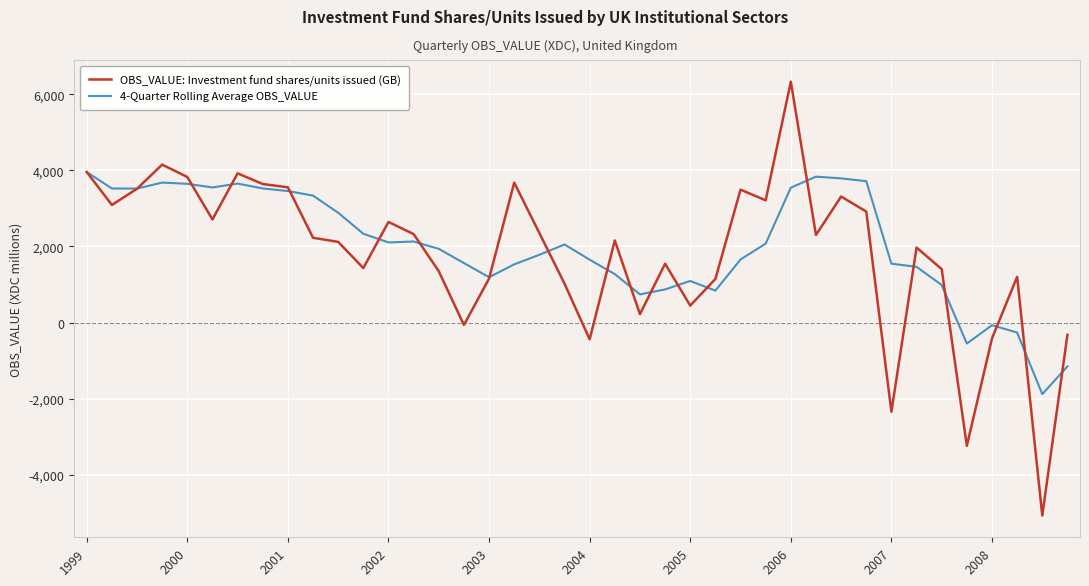

What is the maximum value shown in the chart?

6331.0